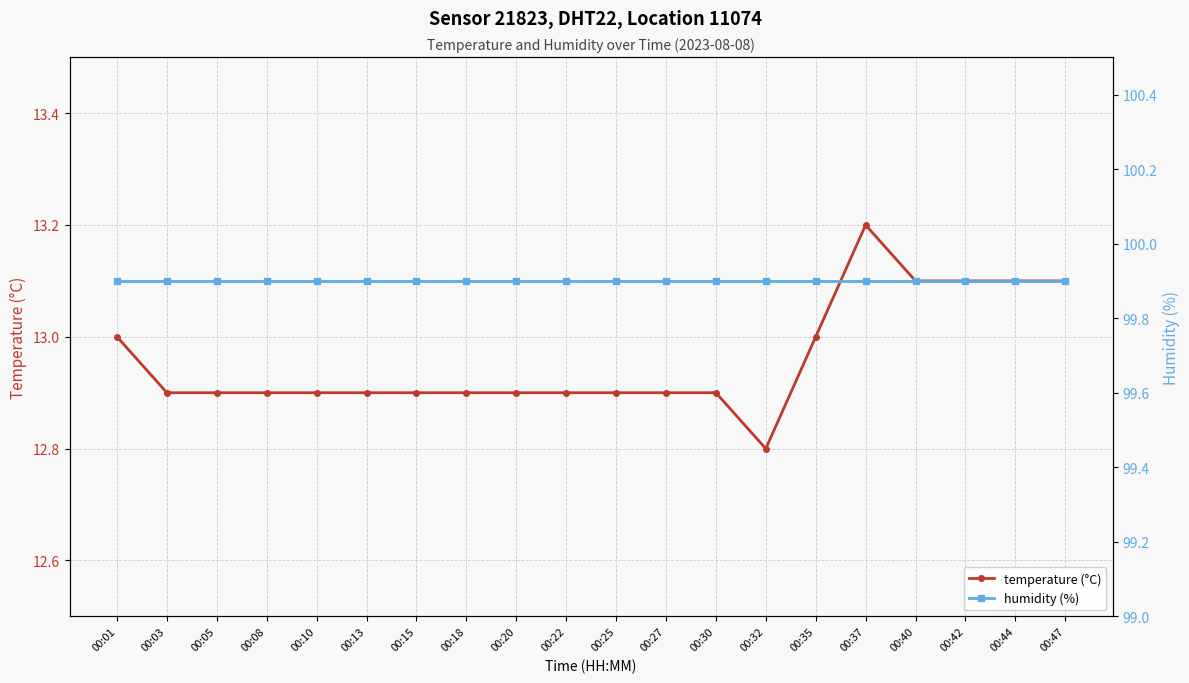

Which series has the largest total across all categories?

humidity (%)